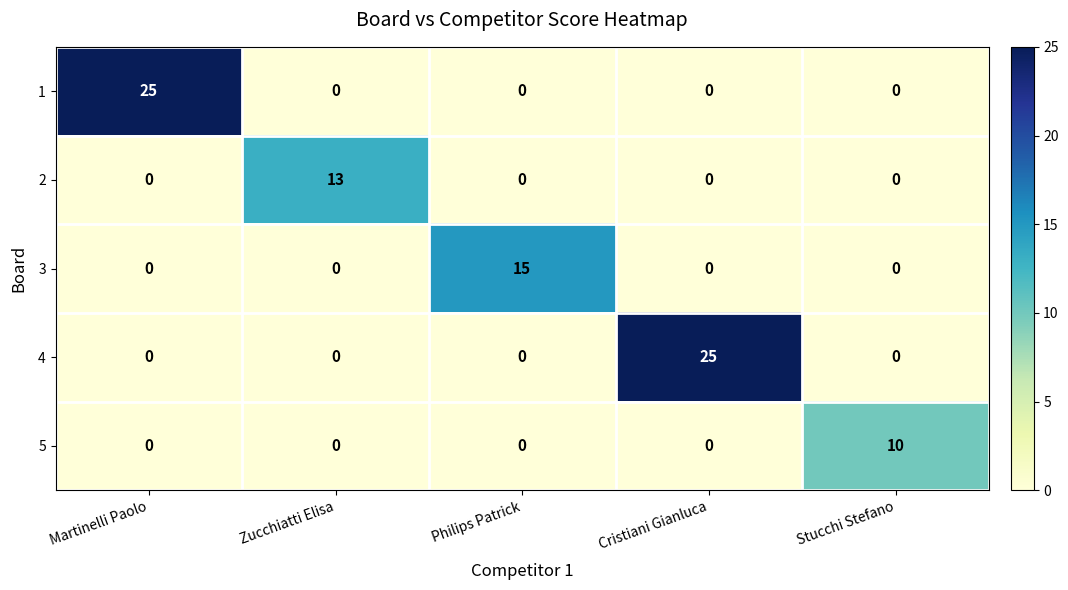

What is the sum of all 4 values?

25